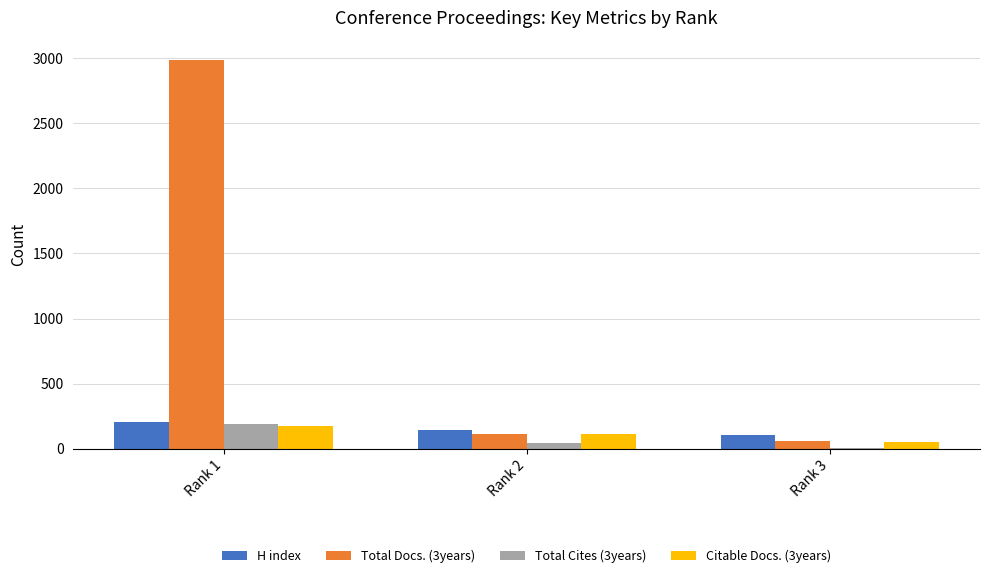

What is the maximum value shown in the chart?

2987